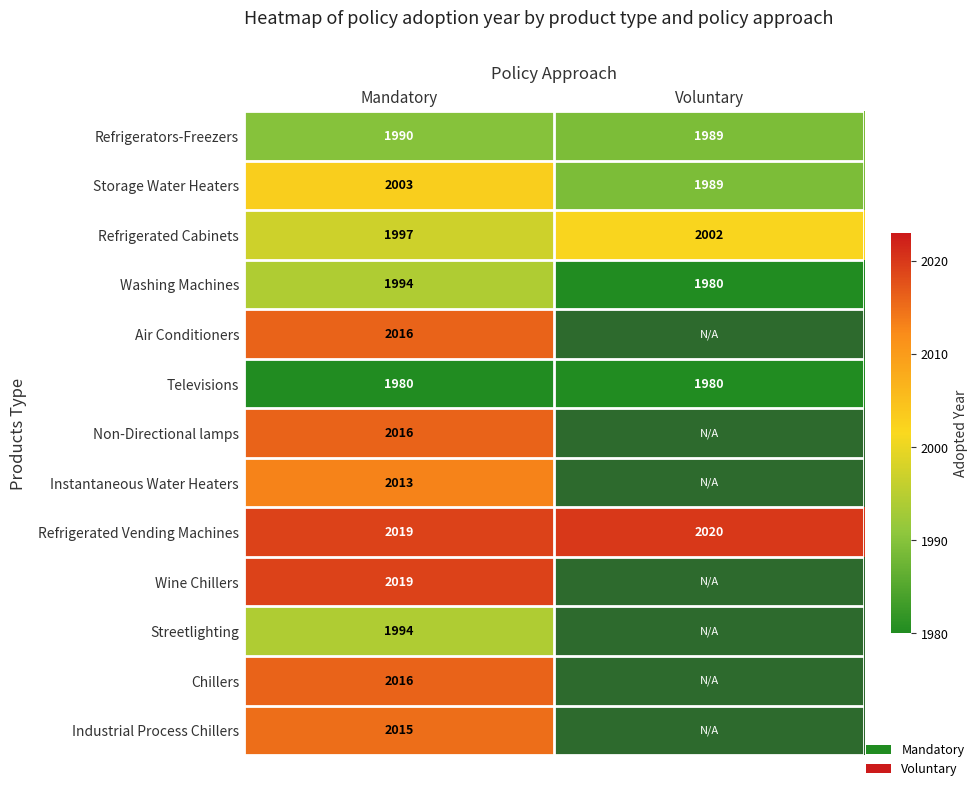

At which category is the sum across all series the highest?

Mandatory